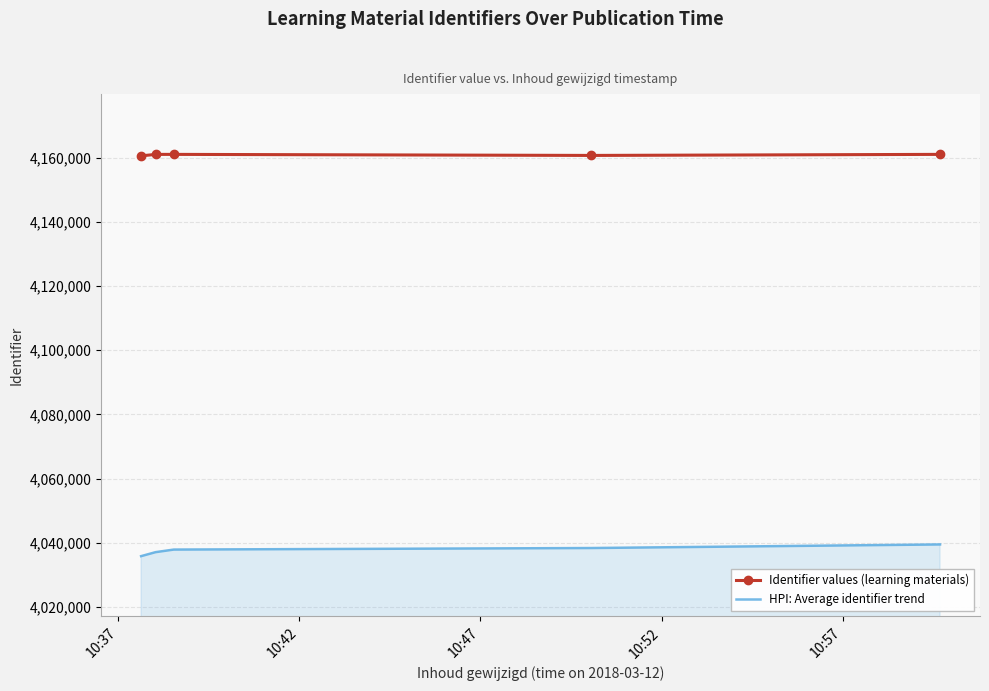

How many series are shown in this chart?

2